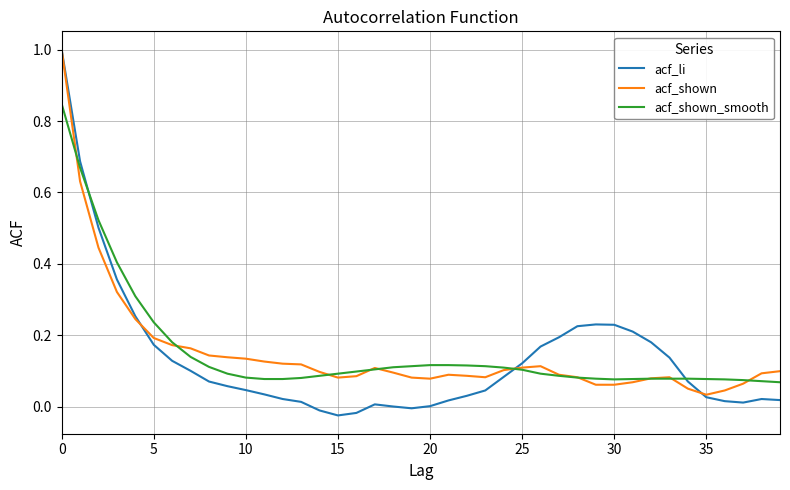

Which series has the widest spread of values?

acf_li